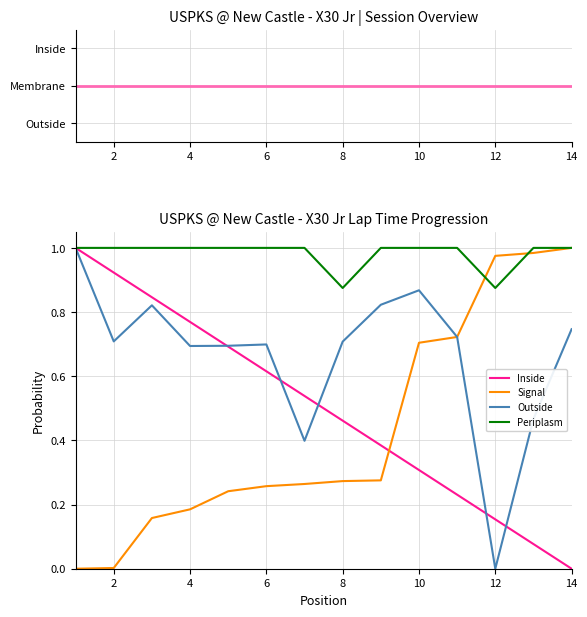

Which series has the largest total across all categories?

Periplasm